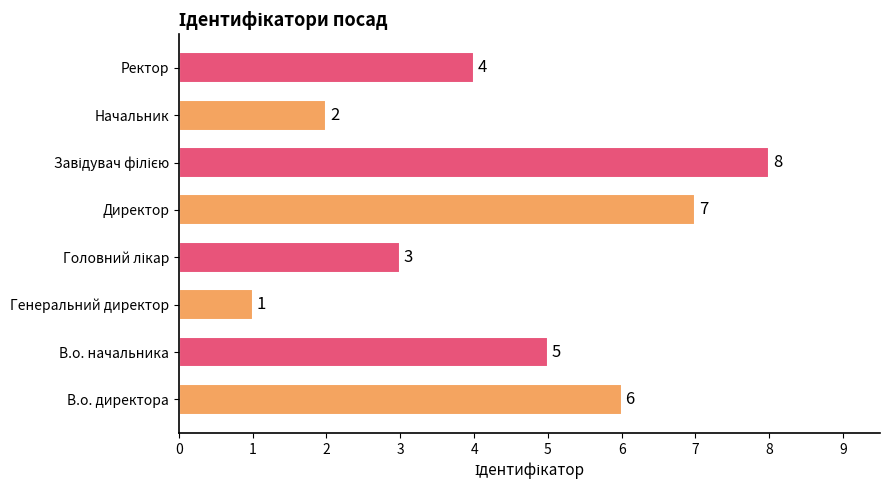

Which has a higher value, Ректор or В.о. начальника?

В.о. начальника